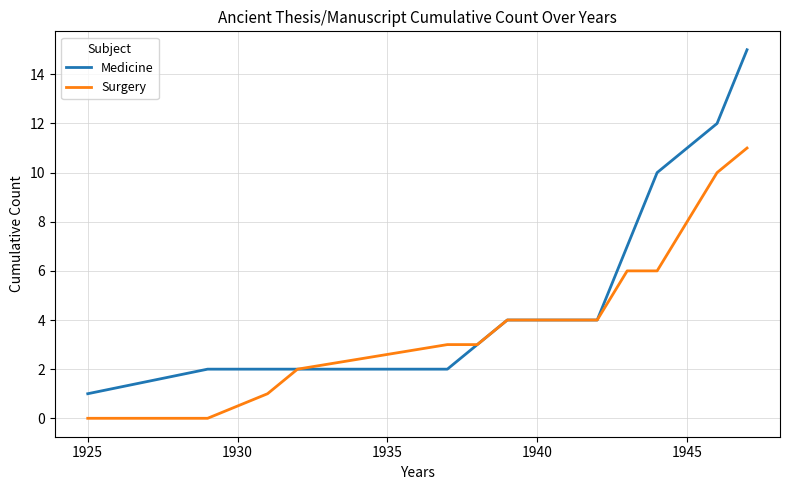

What is the highest value of the Surgery series?

11